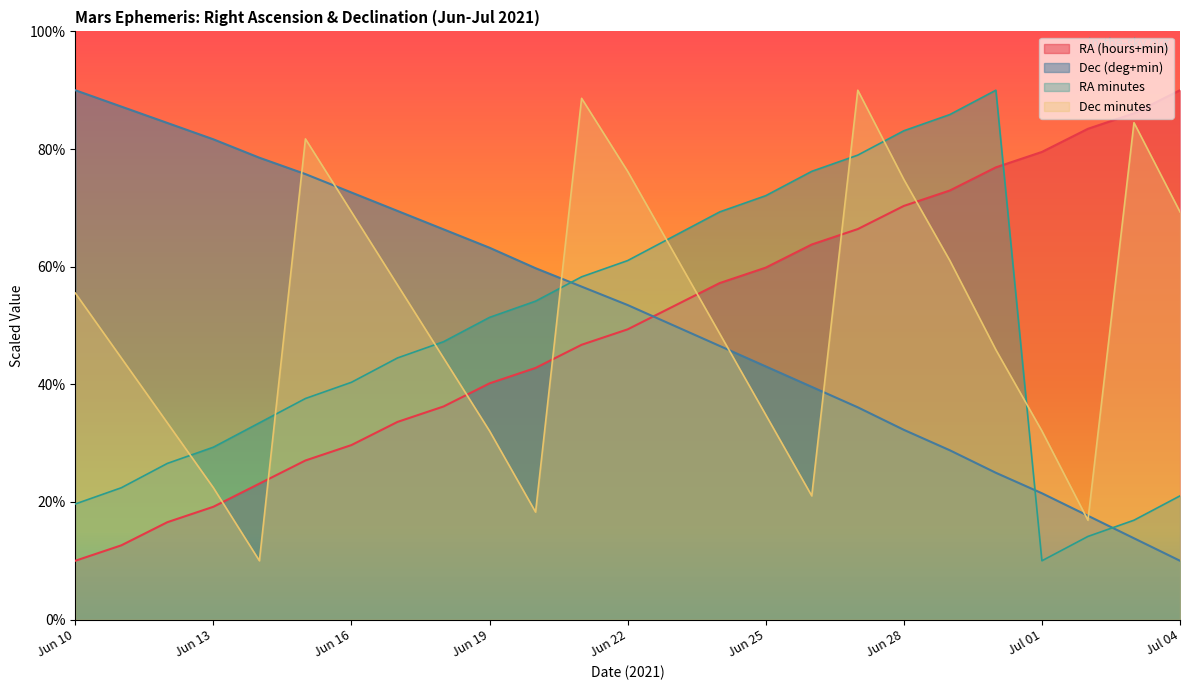

What is the value of the RA minutes point at the 14th from the left?

65.2